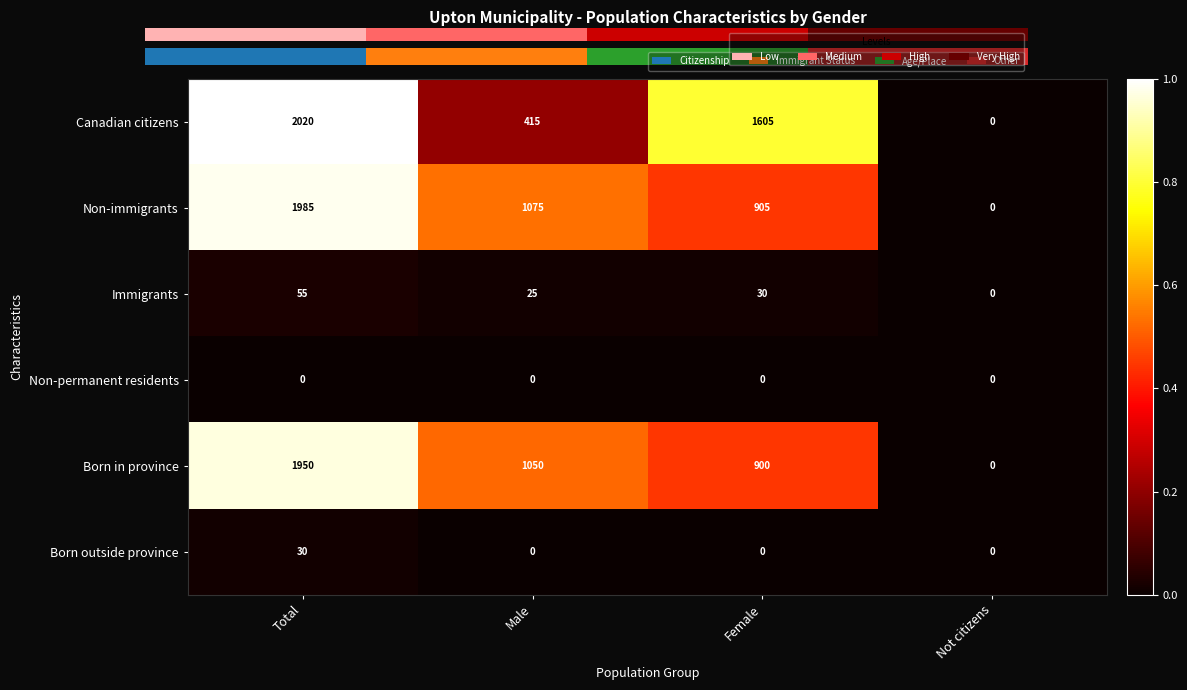

Which series has the widest spread of values?

Canadian citizens